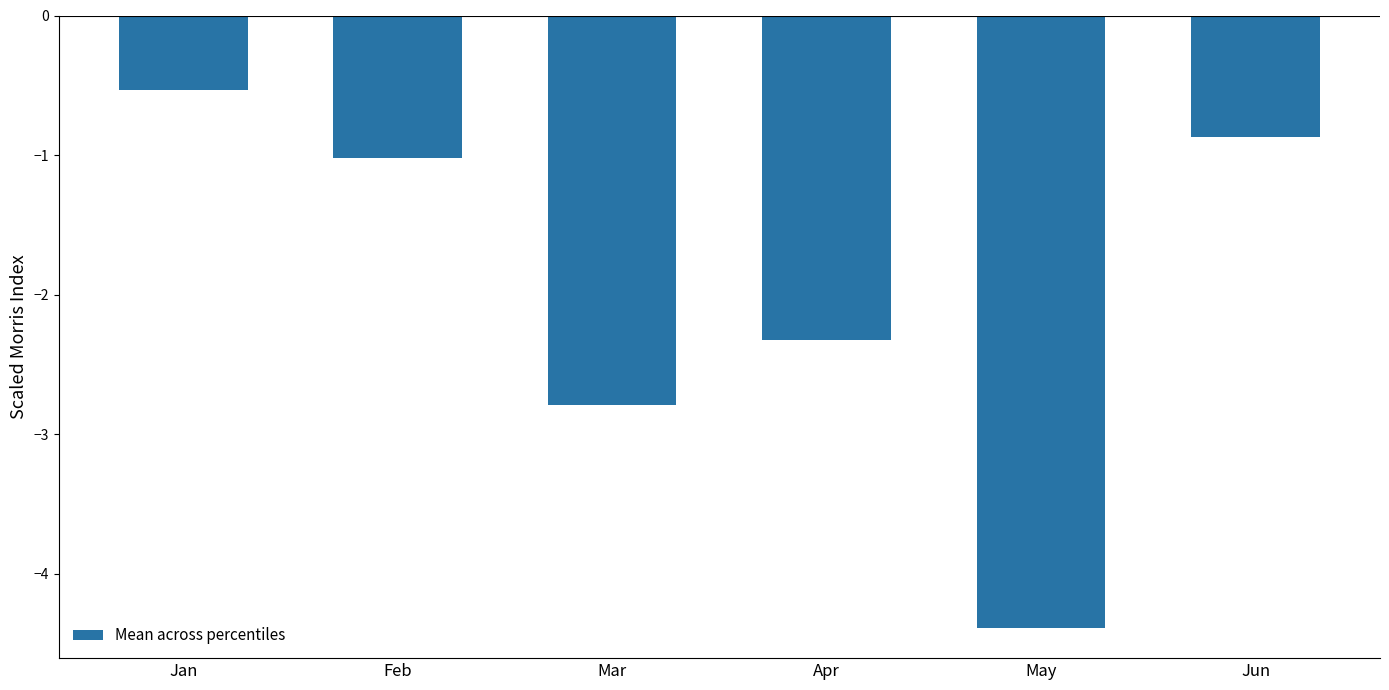

Reading left to right, extract all data points from this chart.

-0.5	-1.0	-2.8	-2.3	-4.4	-0.9